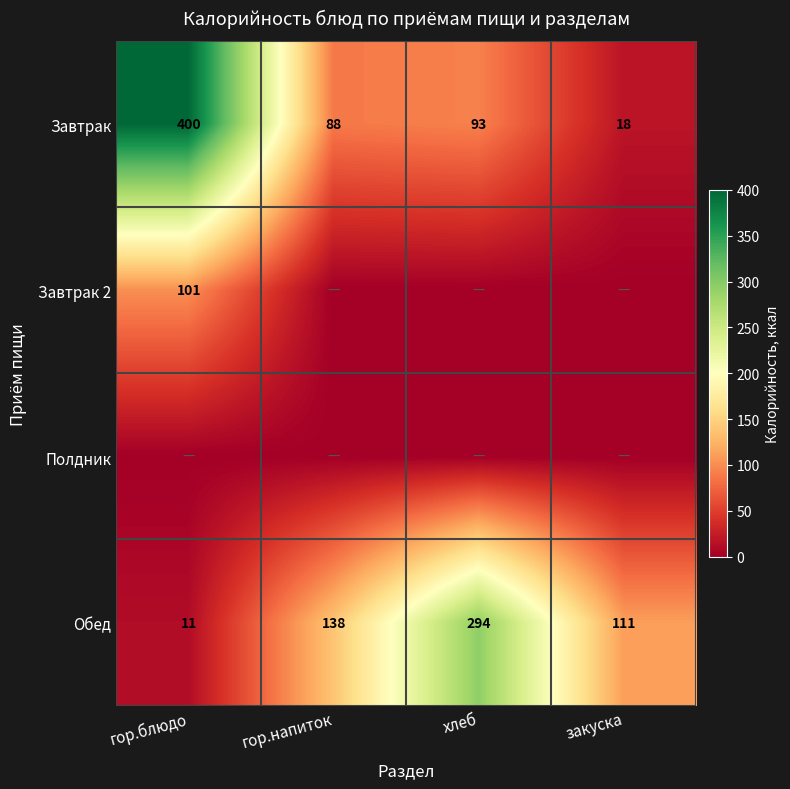

The value of Завтрак at гор.напиток is 88. True or false?

True